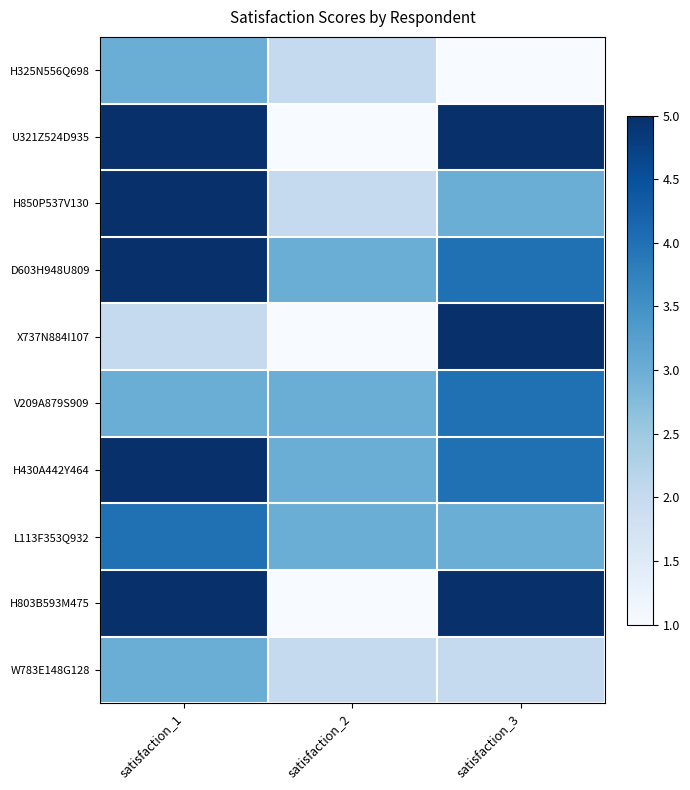

Reading right to left, extract all data points from this chart.

H325N556Q698: satisfaction_3=1	satisfaction_2=2	satisfaction_1=3
U321Z524D935: satisfaction_3=5	satisfaction_2=1	satisfaction_1=5
H850P537V130: satisfaction_3=3	satisfaction_2=2	satisfaction_1=5
D603H948U809: satisfaction_3=4	satisfaction_2=3	satisfaction_1=5
X737N884I107: satisfaction_3=5	satisfaction_2=1	satisfaction_1=2
V209A879S909: satisfaction_3=4	satisfaction_2=3	satisfaction_1=3
H430A442Y464: satisfaction_3=4	satisfaction_2=3	satisfaction_1=5
L113F353Q932: satisfaction_3=3	satisfaction_2=3	satisfaction_1=4
H803B593M475: satisfaction_3=5	satisfaction_2=1	satisfaction_1=5
W783E148G128: satisfaction_3=2	satisfaction_2=2	satisfaction_1=3